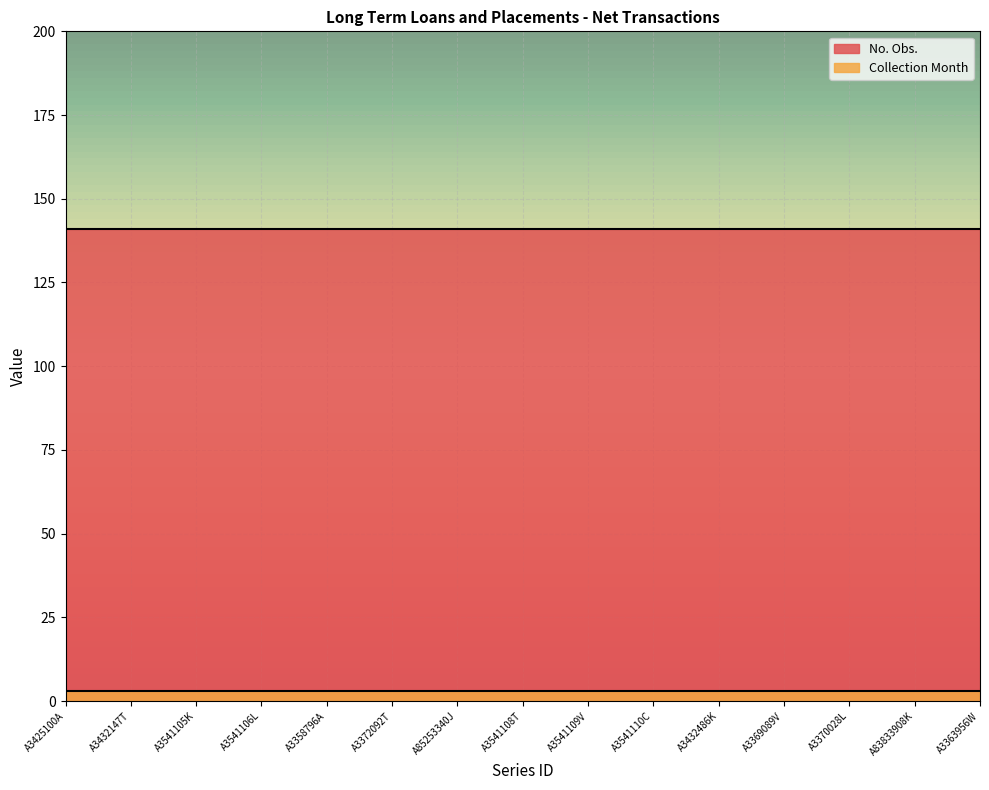

True or false: Collection Month and No. Obs. cross at least once.

False